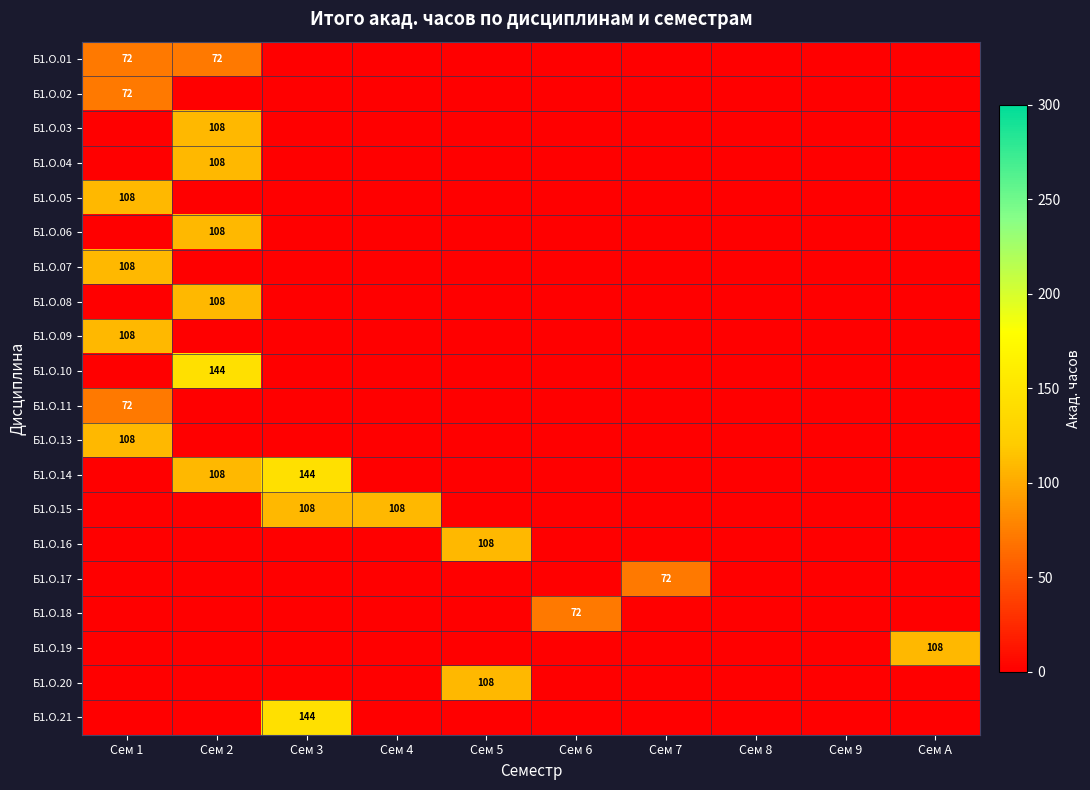

Between Сем 6 and Сем 1, which is larger?

Сем 1